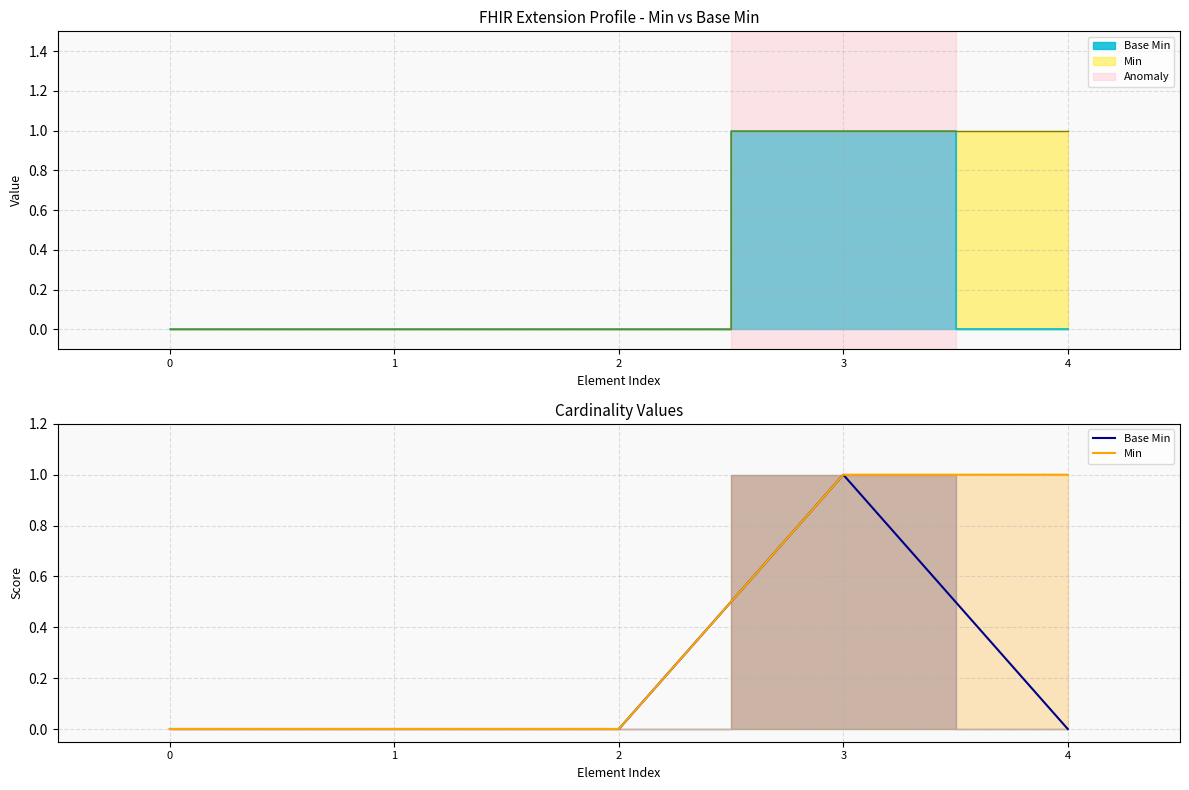

Count the Min values in the range 0 to 1.

5